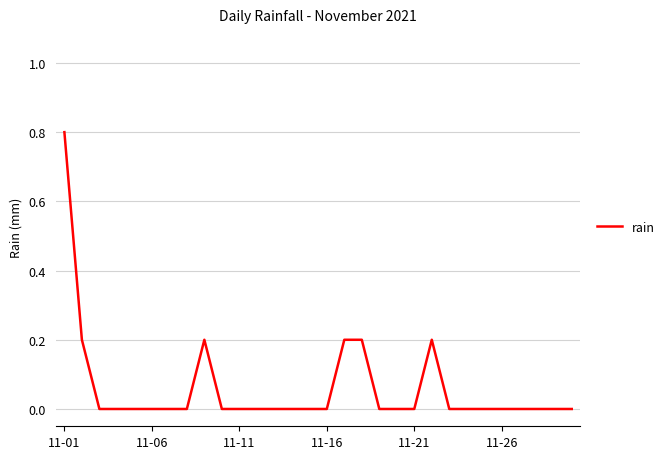

What is the difference between the maximum and minimum values?

0.8